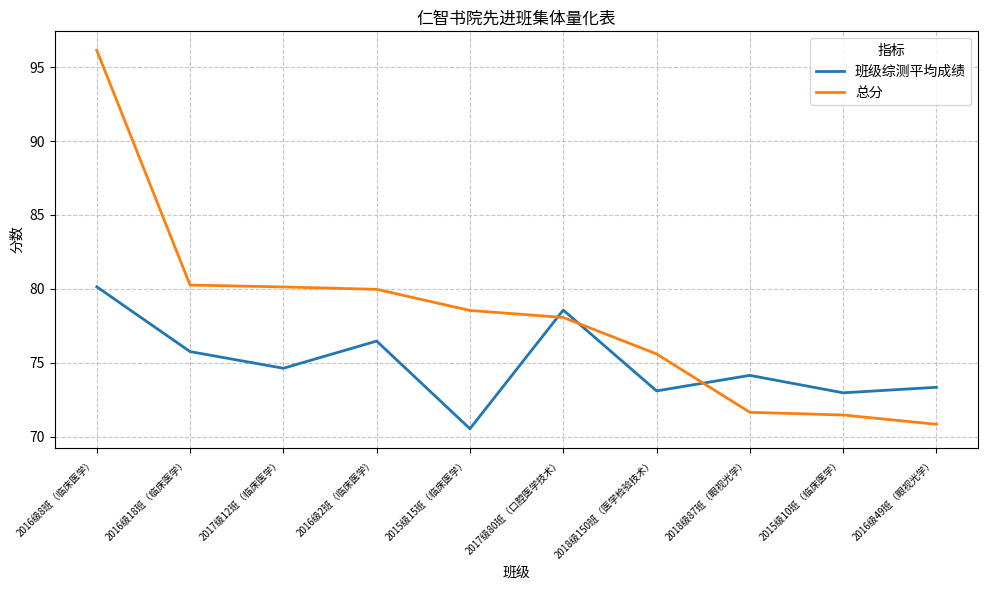

How many values in the 班级综测平均成绩 series exceed 74?

6